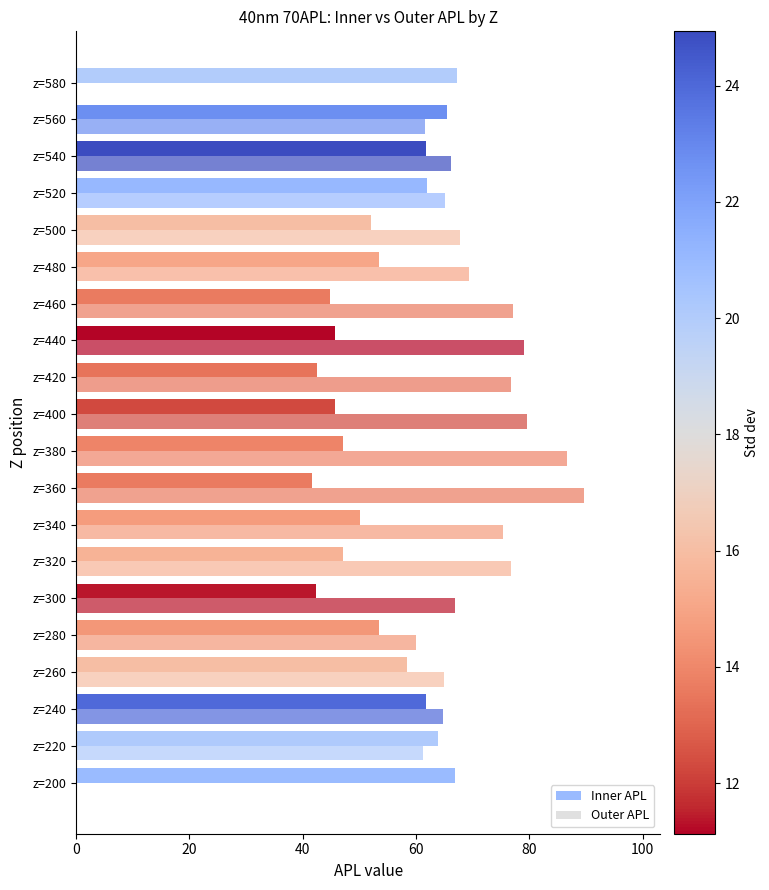

How many distinct data groups are displayed?

2